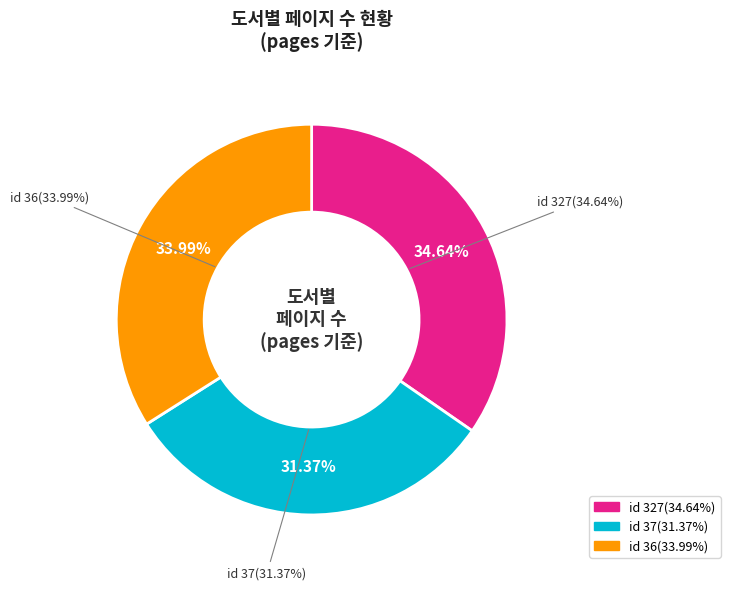

Which category has the smallest portion of the pie?

37